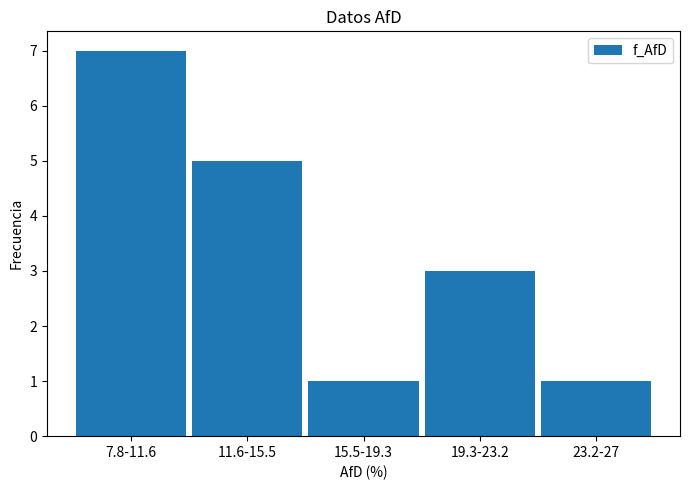

Reading left to right, what are all the values shown in this chart?

7.8-11.6=7	11.6-15.5=5	15.5-19.3=1	19.3-23.2=3	23.2-27=1